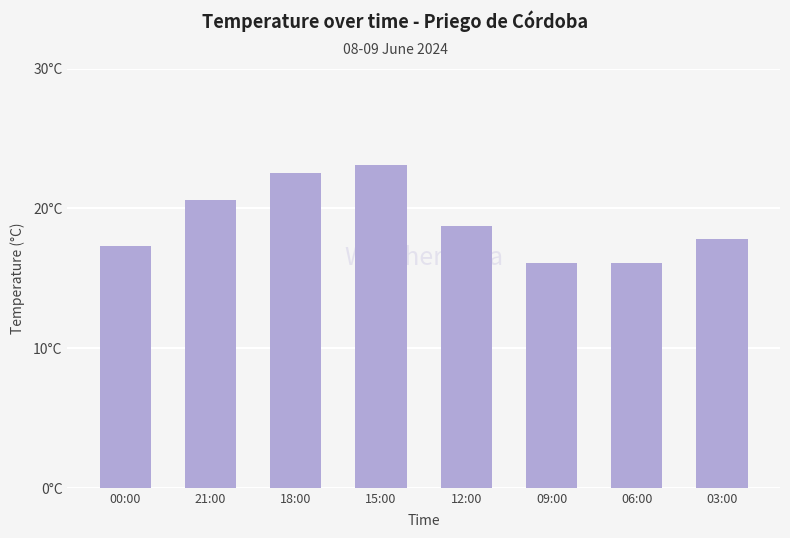

Are the bars horizontal?

No